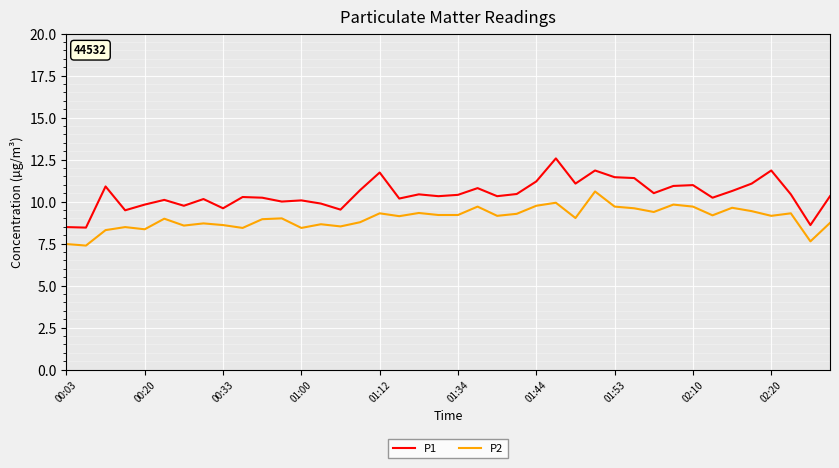

Which series has the largest total across all categories?

P1